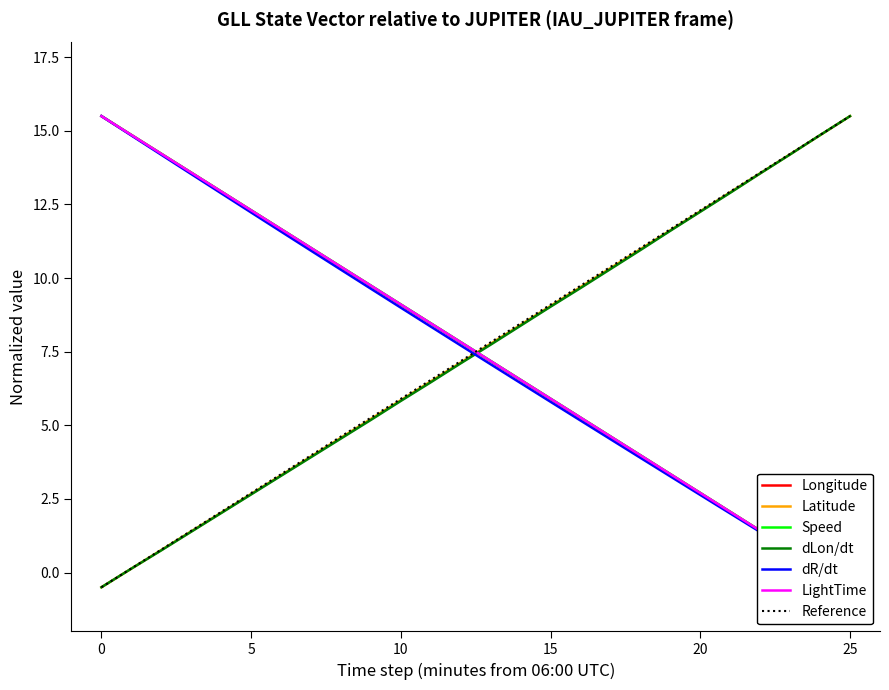

At which label does Latitude reach its peak?

25